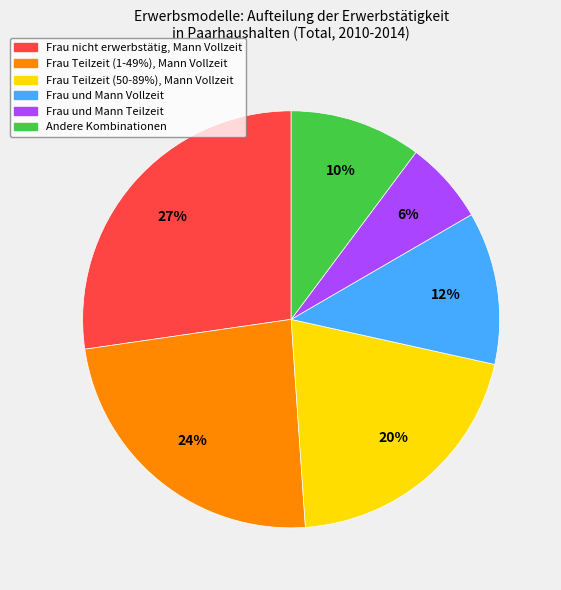

Does Andere Kombinationen account for over 50% of the chart?

No